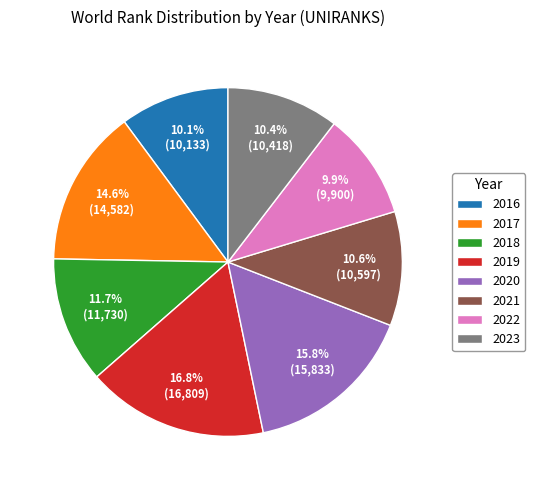

To the nearest percent, what is the average slice percentage?

12%